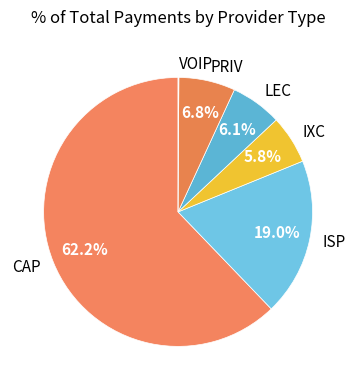

Does any single category account for the majority?

Yes